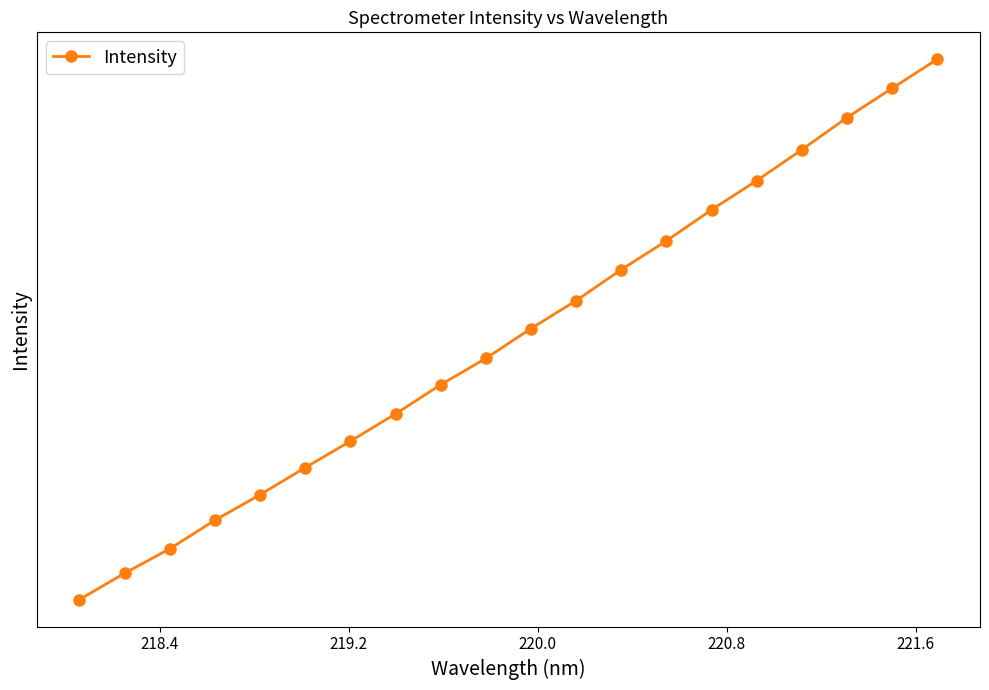

What is the greatest value displayed?

1823.8